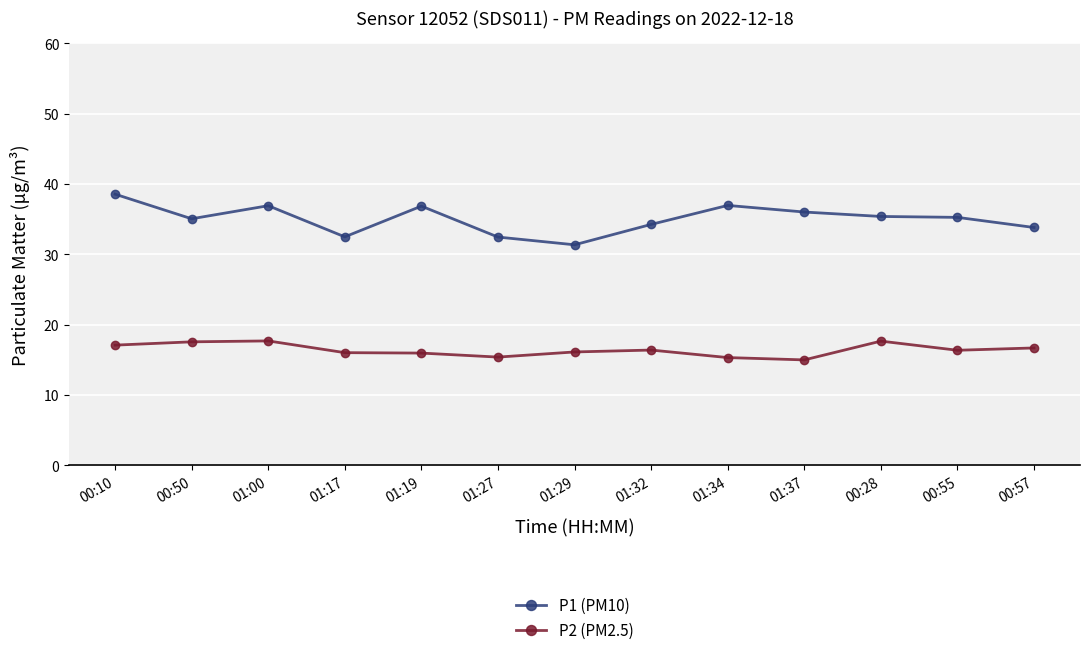

At which label does P1 (PM10) reach its peak?

00:10